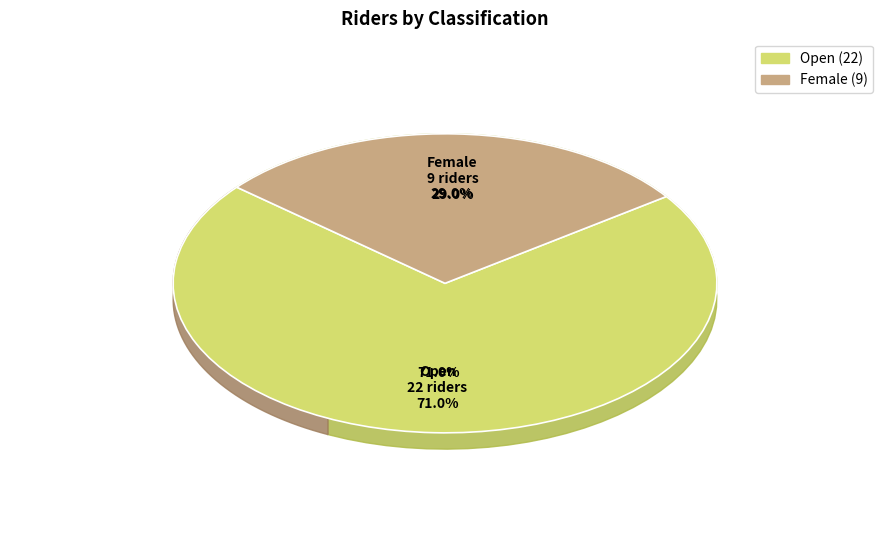

What is the change in value from Open to Female?

-13